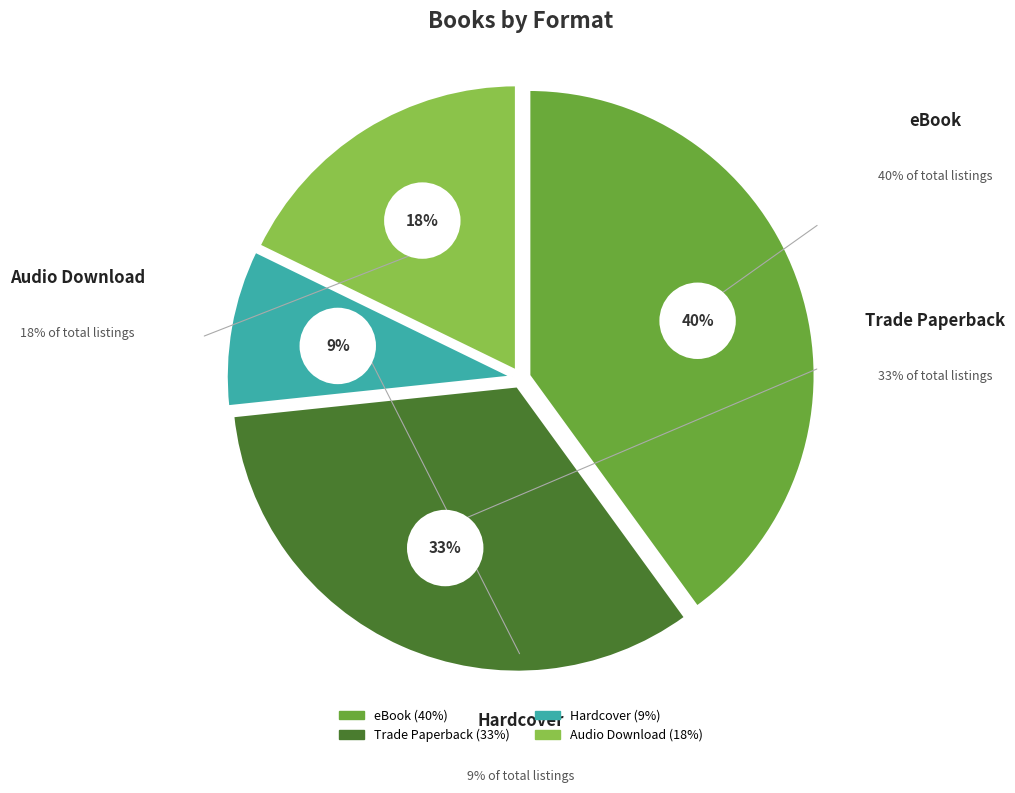

What percentage is the Trade Paperback slice, to the nearest percent?

33%